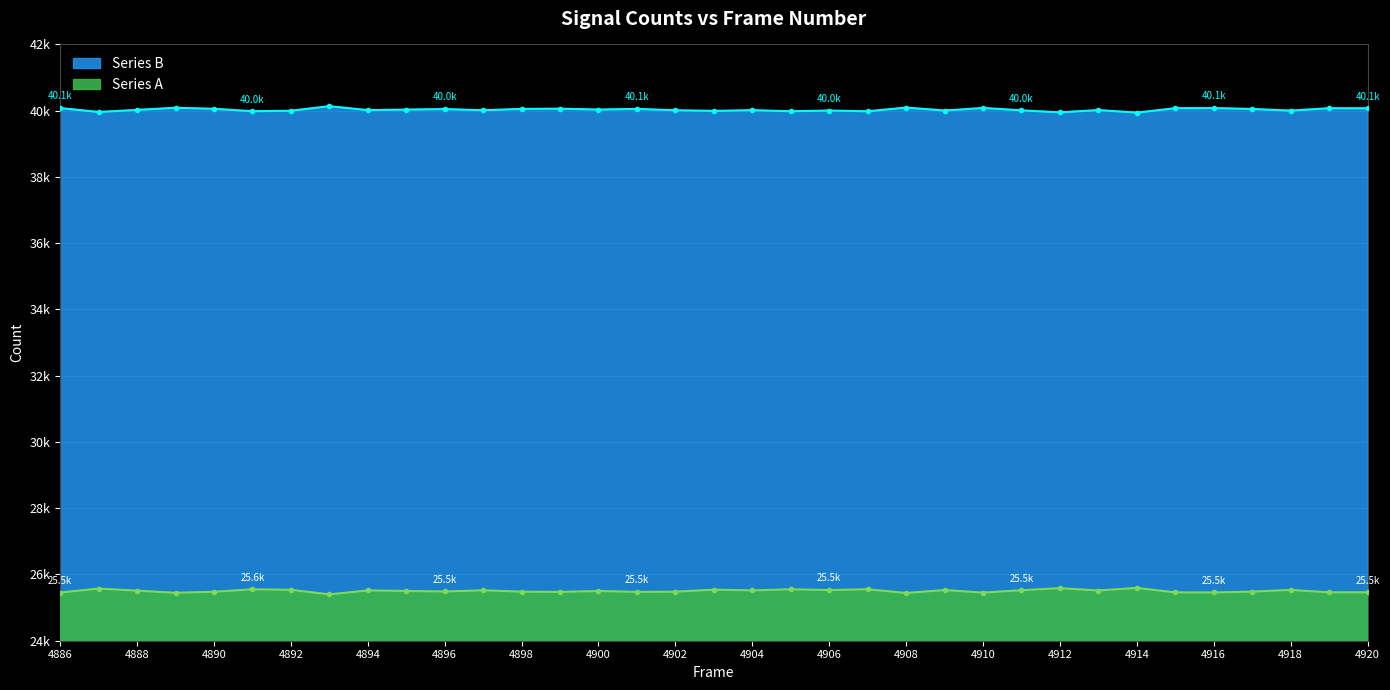

Reading left to right, transcribe all the data shown in this chart.

Series A: 25455	25574	25511	25447	25478	25551	25537	25399	25518	25502	25486	25522	25481	25474	25501	25475	25480	25541	25519	25552	25530	25553	25441	25530	25453	25524	25586	25516	25594	25459	25457	25483	25533	25461	25463
Series B: 40080	39961	40024	40088	40057	39984	39998	40136	40017	40033	40049	40013	40054	40061	40034	40054	40013	39994	40016	39983	40005	39982	40094	40005	40082	40011	39949	40019	39941	40076	40078	40052	40002	40074	40072